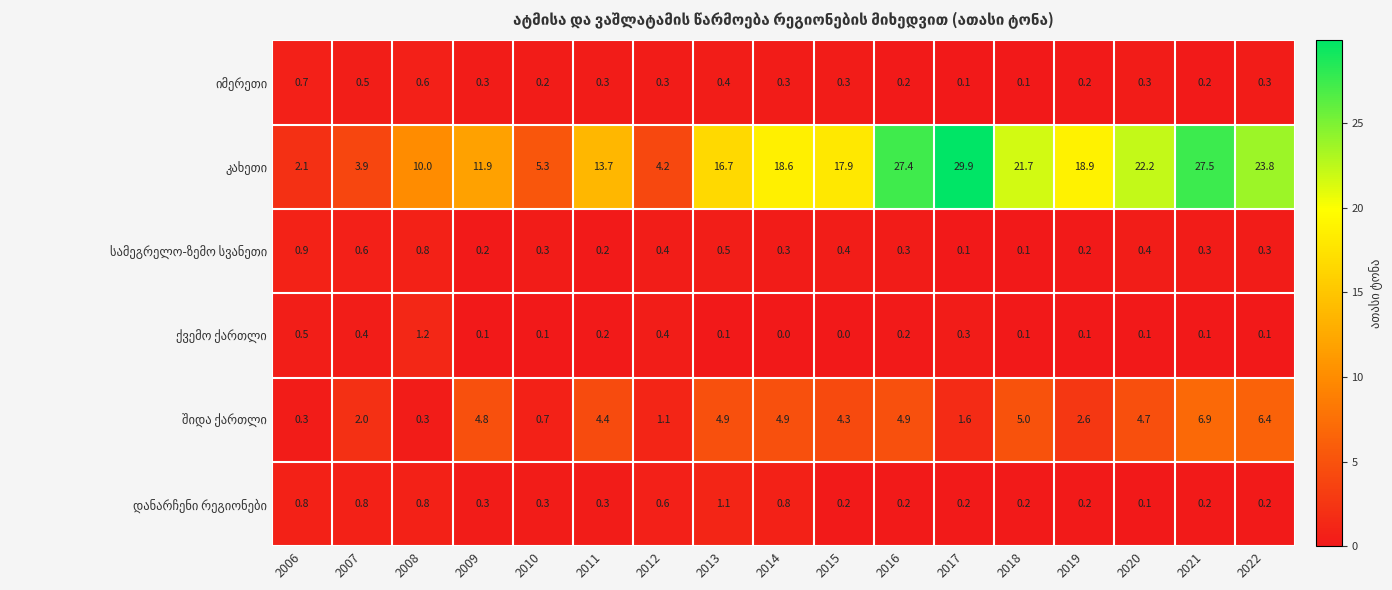

What is the spread (max minus min) of values at 2019?

18.8